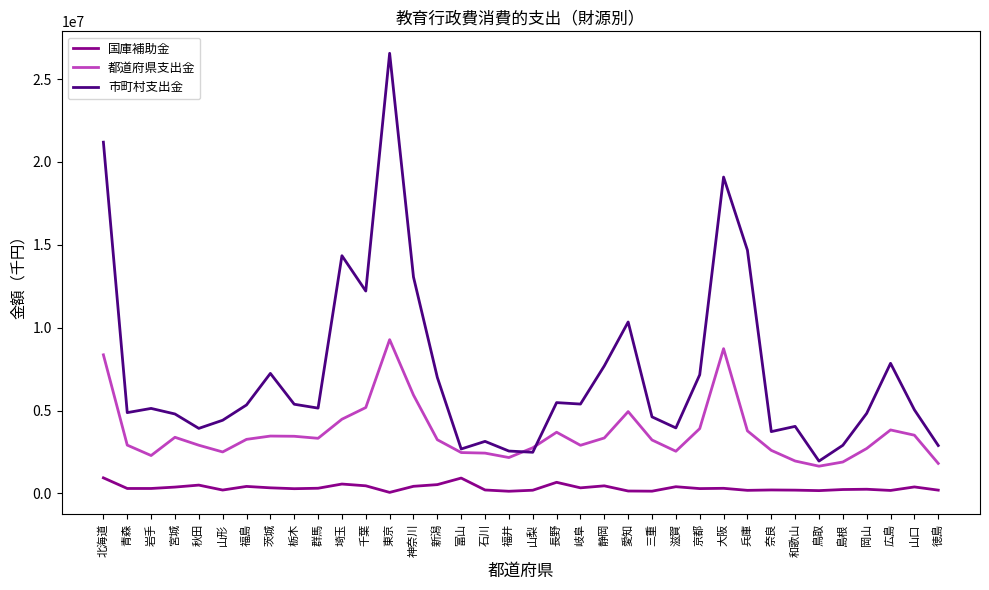

Is the value of 都道府県支出金 at 愛知 greater than the value of 市町村支出金 at 東京?

No